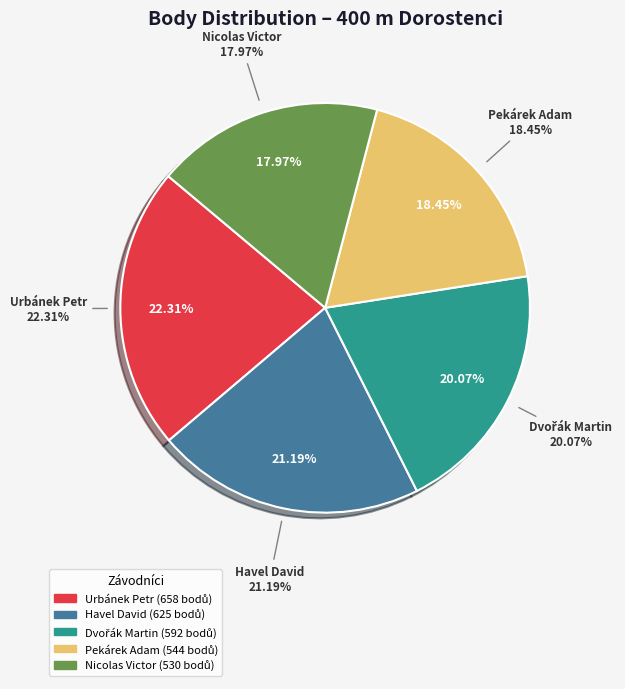

Which slice is the largest?

Urbánek Petr